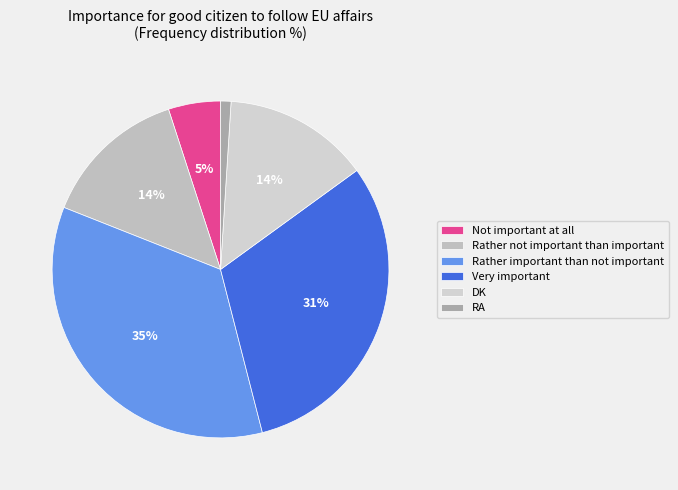

To the nearest percent, what portion does Not important at all represent?

5%